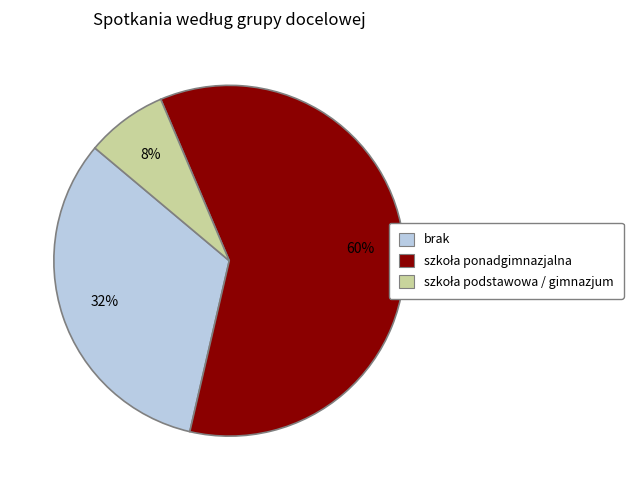

Count the number of slices in the pie.

3